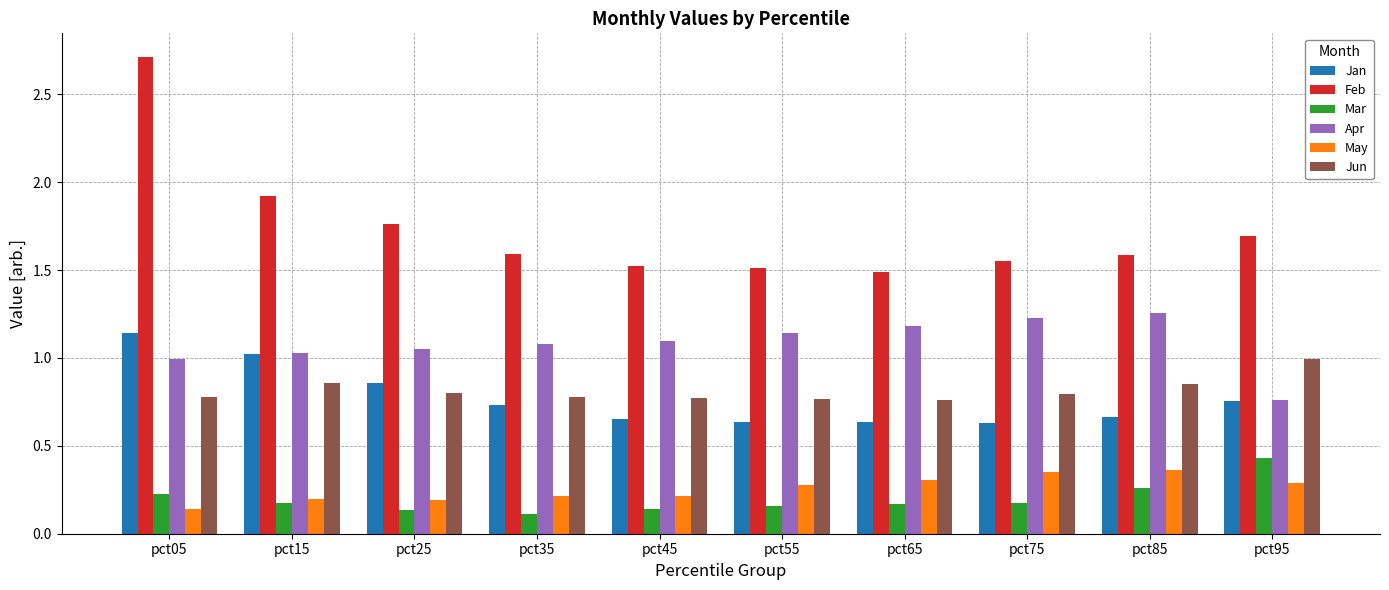

At which category does the chart reach its minimum across all series?

pct35